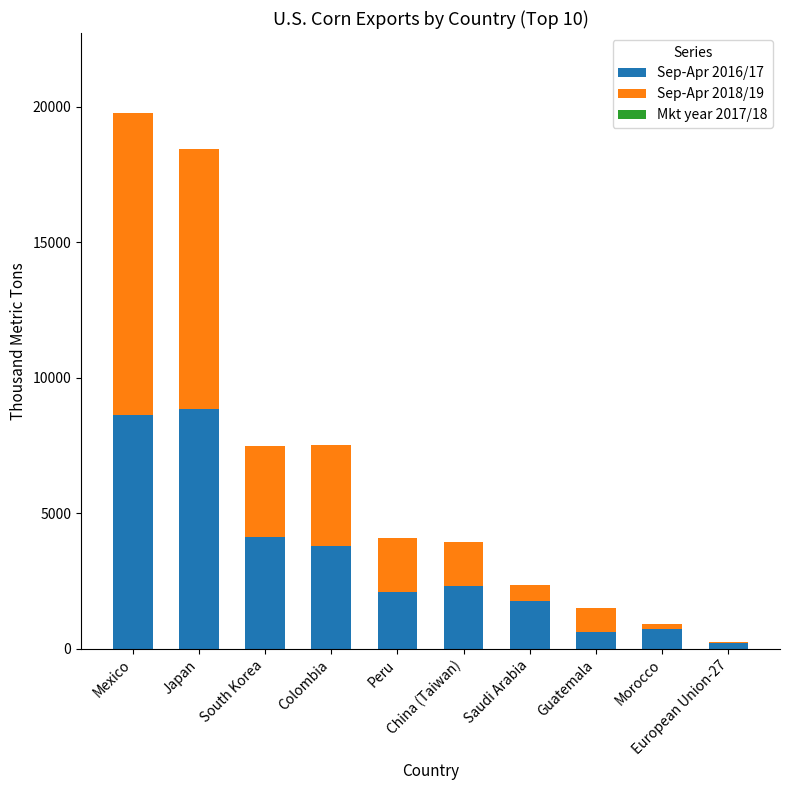

Count the number of categories in the chart.

10